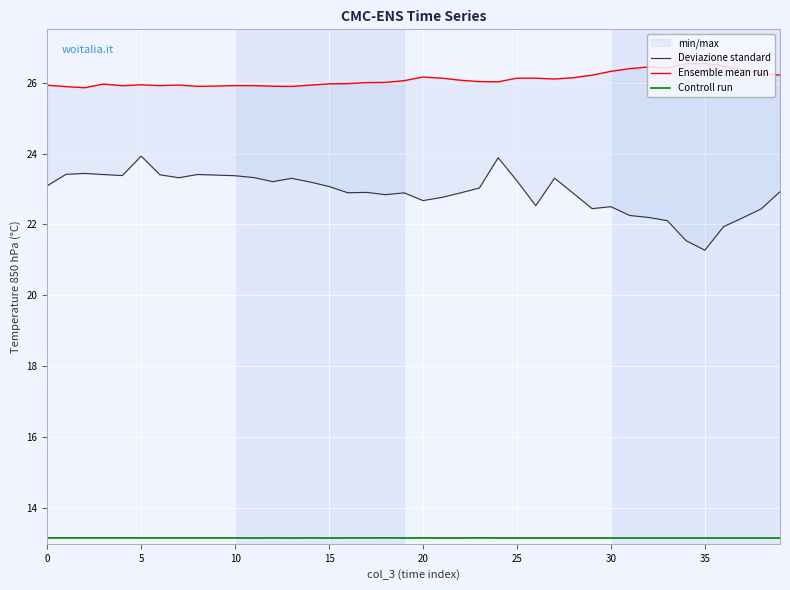

True or false: Ensemble mean run and Deviazione standard intersect in this chart.

False